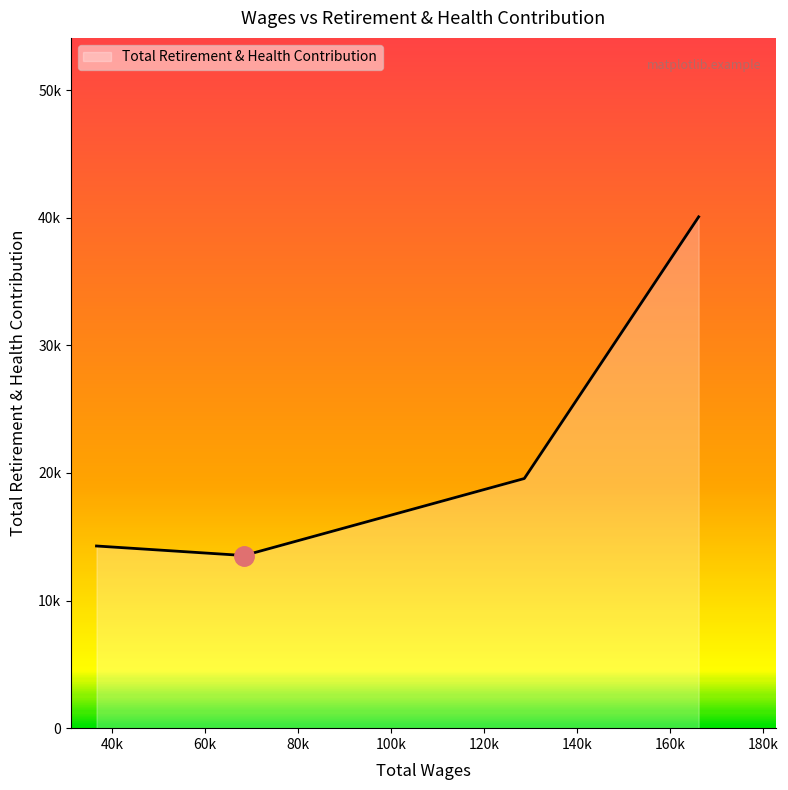

Does the chart display data point markers on the line(s)?

No